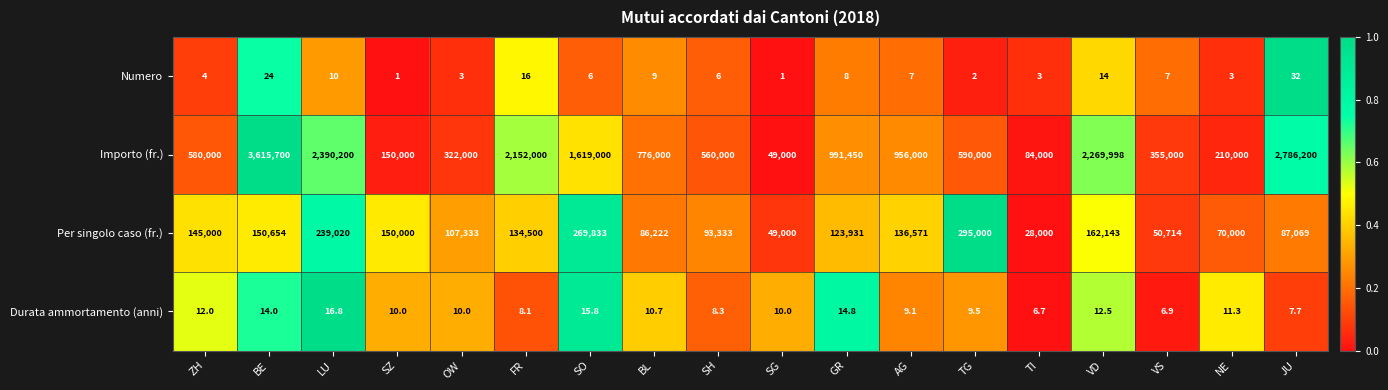

Is the value of Numero at VS greater than the value of Per singolo caso (fr.) at TG?

No